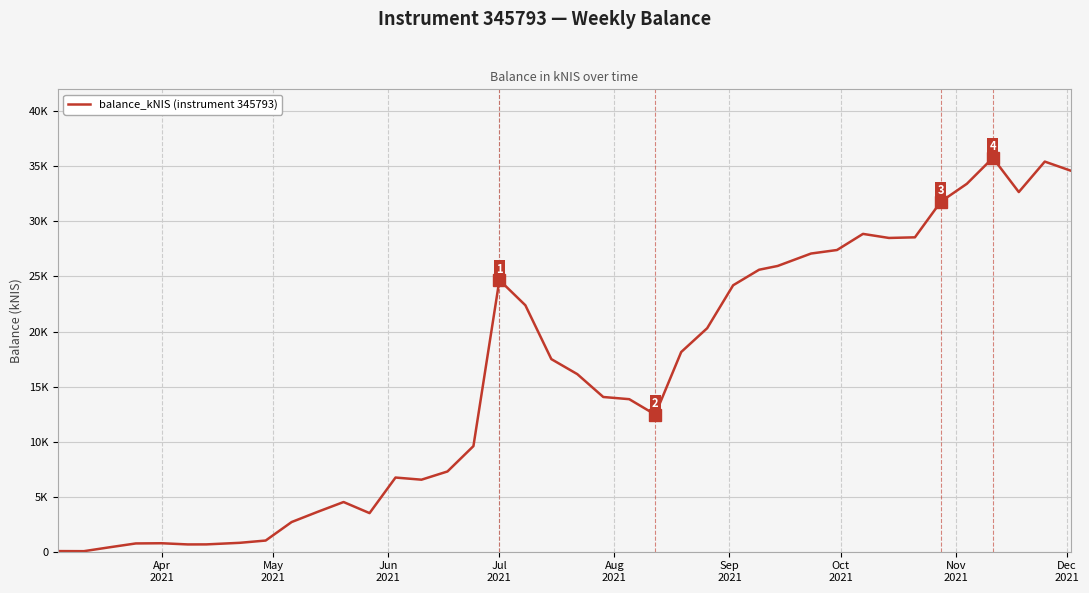

Does the chart display data point markers on the line(s)?

No